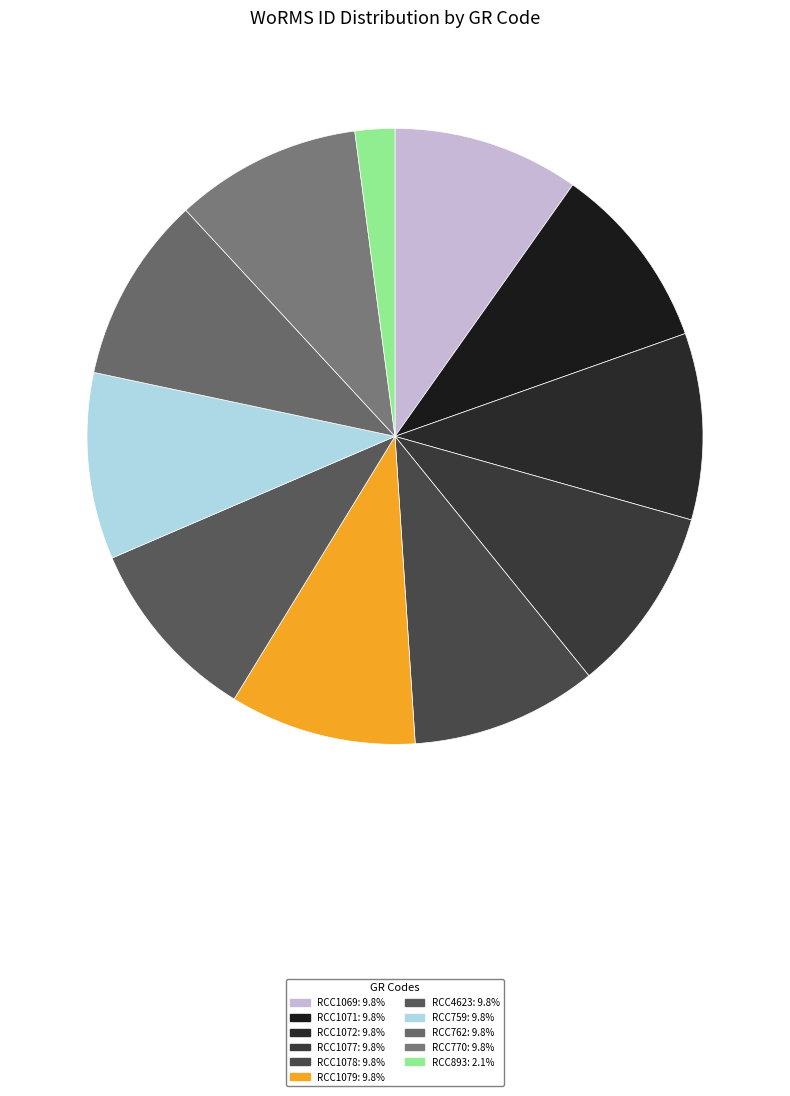

Which category has the smallest portion of the pie?

RCC893